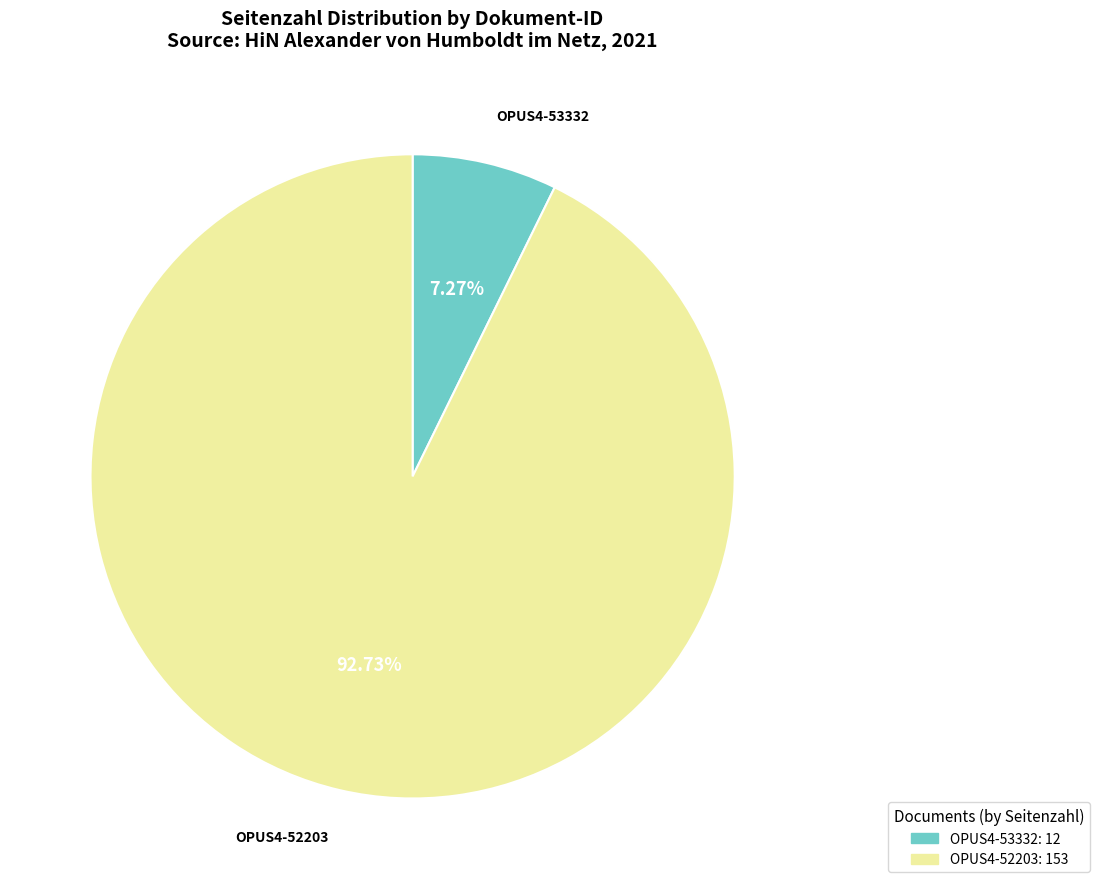

What is the majority slice?

OPUS4-52203